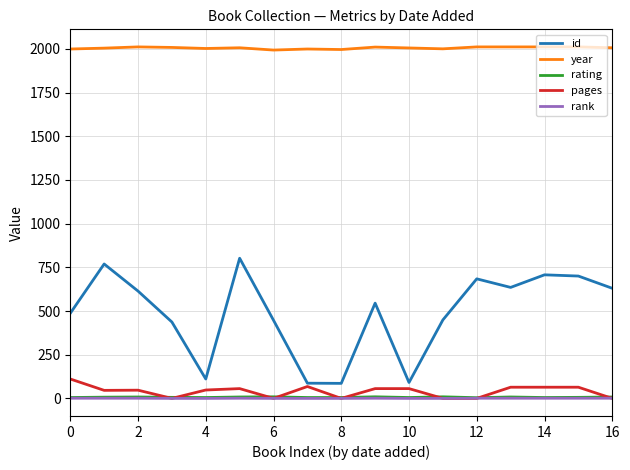

How many interior local peaks does the id series have?

5